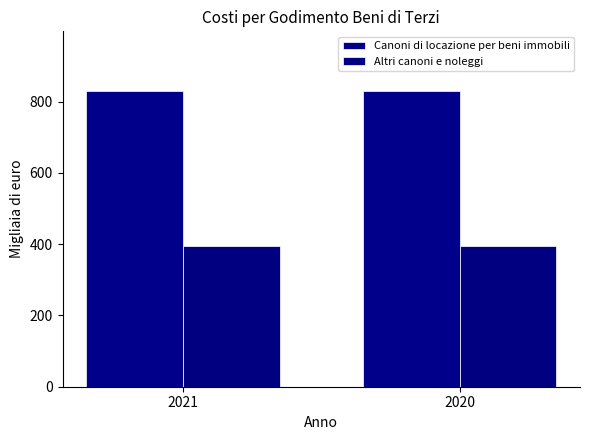

Are the bars horizontal?

No